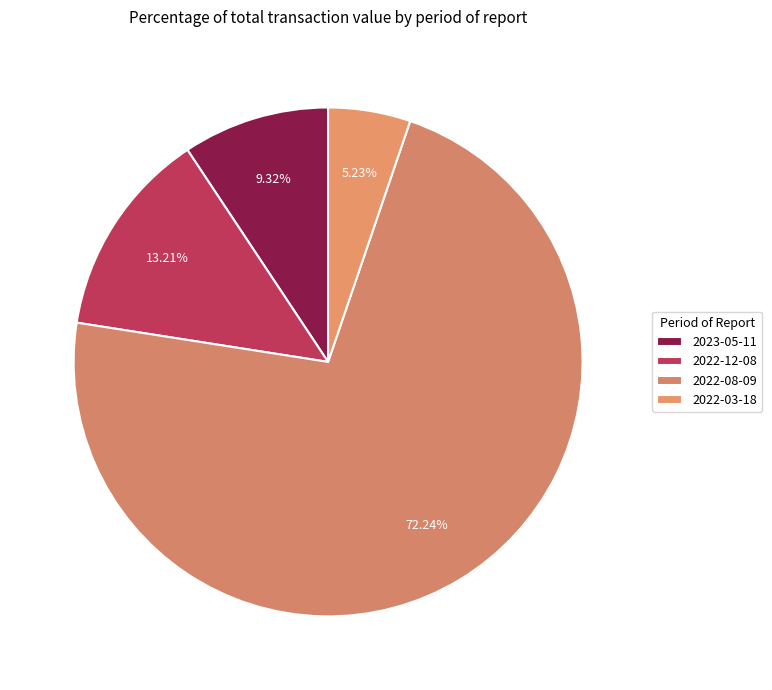

Count the number of slices in the pie.

4